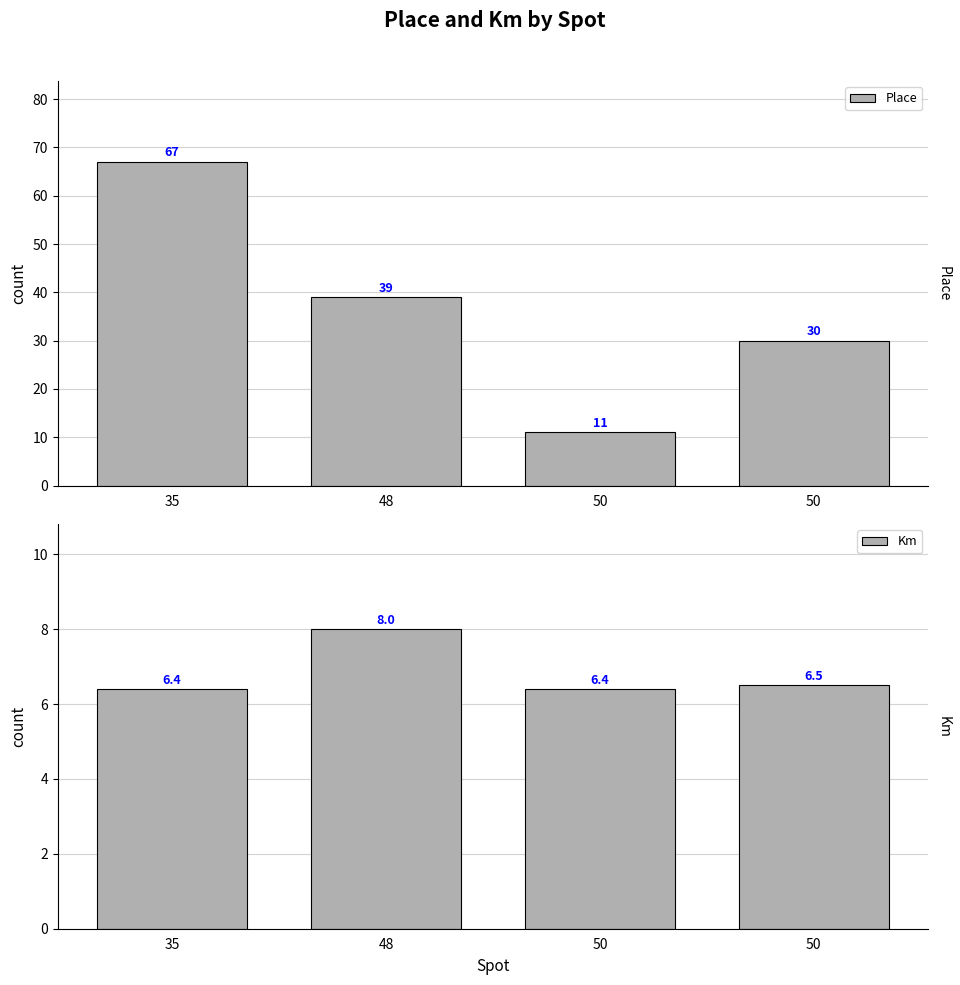

At which category is the sum across all series the highest?

35